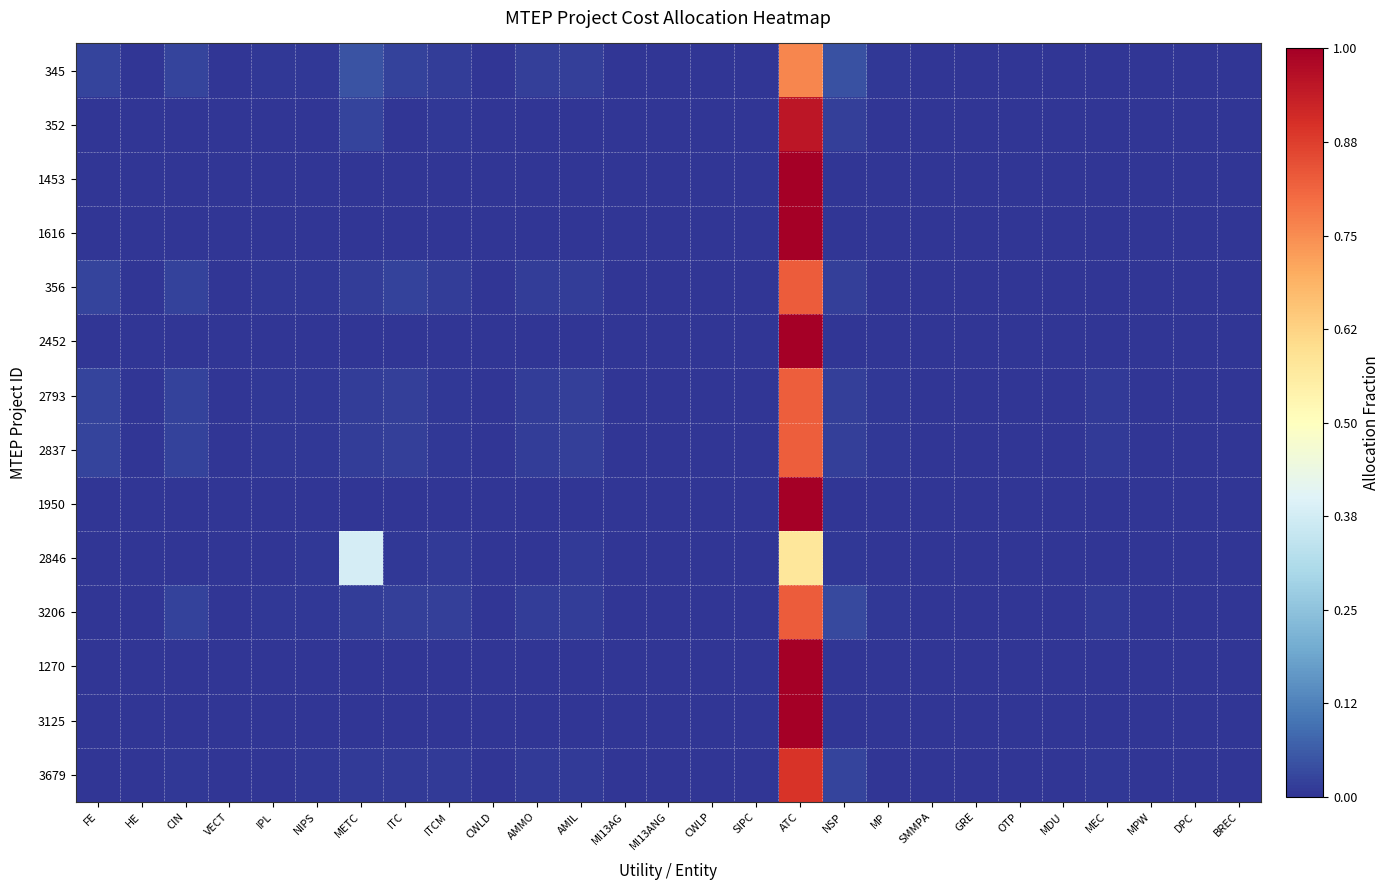

Reading left to right, list all the values displayed in this chart.

345: FE=0.0	HE=0.0	CIN=0.0	VECT=0.0	IPL=0.0	NIPS=0.0	METC=0.0	ITC=0.0	ITCM=0.0	CWLD=0.0	AMMO=0.0	AMIL=0.0	MI13AG=0.0	MI13ANG=0.0	CWLP=0.0	SIPC=0.0	ATC=0.8	NSP=0.0	MP=0.0	SMMPA=0.0	GRE=0.0	OTP=0.0	MDU=0.0	MEC=0.0	MPW=0.0	DPC=0.0	BREC=0.0
352: FE=0.0	HE=0.0	CIN=0.0	VECT=0.0	IPL=0.0	NIPS=0.0	METC=0.0	ITC=0.0	ITCM=0.0	CWLD=0.0	AMMO=0.0	AMIL=0.0	MI13AG=0.0	MI13ANG=0.0	CWLP=0.0	SIPC=0.0	ATC=1.0	NSP=0.0	MP=0.0	SMMPA=0.0	GRE=0.0	OTP=0.0	MDU=0.0	MEC=0.0	MPW=0.0	DPC=0.0	BREC=0.0
1453: FE=0.0	HE=0.0	CIN=0.0	VECT=0.0	IPL=0.0	NIPS=0.0	METC=0.0	ITC=0.0	ITCM=0.0	CWLD=0.0	AMMO=0.0	AMIL=0.0	MI13AG=0.0	MI13ANG=0.0	CWLP=0.0	SIPC=0.0	ATC=1.0	NSP=0.0	MP=0.0	SMMPA=0.0	GRE=0.0	OTP=0.0	MDU=0.0	MEC=0.0	MPW=0.0	DPC=0.0	BREC=0.0
1616: FE=0.0	HE=0.0	CIN=0.0	VECT=0.0	IPL=0.0	NIPS=0.0	METC=0.0	ITC=0.0	ITCM=0.0	CWLD=0.0	AMMO=0.0	AMIL=0.0	MI13AG=0.0	MI13ANG=0.0	CWLP=0.0	SIPC=0.0	ATC=1.0	NSP=0.0	MP=0.0	SMMPA=0.0	GRE=0.0	OTP=0.0	MDU=0.0	MEC=0.0	MPW=0.0	DPC=0.0	BREC=0.0
356: FE=0.0	HE=0.0	CIN=0.0	VECT=0.0	IPL=0.0	NIPS=0.0	METC=0.0	ITC=0.0	ITCM=0.0	CWLD=0.0	AMMO=0.0	AMIL=0.0	MI13AG=0.0	MI13ANG=0.0	CWLP=0.0	SIPC=0.0	ATC=0.8	NSP=0.0	MP=0.0	SMMPA=0.0	GRE=0.0	OTP=0.0	MDU=0.0	MEC=0.0	MPW=0.0	DPC=0.0	BREC=0.0
2452: FE=0.0	HE=0.0	CIN=0.0	VECT=0.0	IPL=0.0	NIPS=0.0	METC=0.0	ITC=0.0	ITCM=0.0	CWLD=0.0	AMMO=0.0	AMIL=0.0	MI13AG=0.0	MI13ANG=0.0	CWLP=0.0	SIPC=0.0	ATC=1.0	NSP=0.0	MP=0.0	SMMPA=0.0	GRE=0.0	OTP=0.0	MDU=0.0	MEC=0.0	MPW=0.0	DPC=0.0	BREC=0.0
2793: FE=0.0	HE=0.0	CIN=0.0	VECT=0.0	IPL=0.0	NIPS=0.0	METC=0.0	ITC=0.0	ITCM=0.0	CWLD=0.0	AMMO=0.0	AMIL=0.0	MI13AG=0.0	MI13ANG=0.0	CWLP=0.0	SIPC=0.0	ATC=0.8	NSP=0.0	MP=0.0	SMMPA=0.0	GRE=0.0	OTP=0.0	MDU=0.0	MEC=0.0	MPW=0.0	DPC=0.0	BREC=0.0
2837: FE=0.0	HE=0.0	CIN=0.0	VECT=0.0	IPL=0.0	NIPS=0.0	METC=0.0	ITC=0.0	ITCM=0.0	CWLD=0.0	AMMO=0.0	AMIL=0.0	MI13AG=0.0	MI13ANG=0.0	CWLP=0.0	SIPC=0.0	ATC=0.8	NSP=0.0	MP=0.0	SMMPA=0.0	GRE=0.0	OTP=0.0	MDU=0.0	MEC=0.0	MPW=0.0	DPC=0.0	BREC=0.0
1950: FE=0.0	HE=0.0	CIN=0.0	VECT=0.0	IPL=0.0	NIPS=0.0	METC=0.0	ITC=0.0	ITCM=0.0	CWLD=0.0	AMMO=0.0	AMIL=0.0	MI13AG=0.0	MI13ANG=0.0	CWLP=0.0	SIPC=0.0	ATC=1.0	NSP=0.0	MP=0.0	SMMPA=0.0	GRE=0.0	OTP=0.0	MDU=0.0	MEC=0.0	MPW=0.0	DPC=0.0	BREC=0.0
2846: FE=0.0	HE=0.0	CIN=0.0	VECT=0.0	IPL=0.0	NIPS=0.0	METC=0.4	ITC=0.0	ITCM=0.0	CWLD=0.0	AMMO=0.0	AMIL=0.0	MI13AG=0.0	MI13ANG=0.0	CWLP=0.0	SIPC=0.0	ATC=0.6	NSP=0.0	MP=0.0	SMMPA=0.0	GRE=0.0	OTP=0.0	MDU=0.0	MEC=0.0	MPW=0.0	DPC=0.0	BREC=0.0
3206: FE=0.0	HE=0.0	CIN=0.0	VECT=0.0	IPL=0.0	NIPS=0.0	METC=0.0	ITC=0.0	ITCM=0.0	CWLD=0.0	AMMO=0.0	AMIL=0.0	MI13AG=0.0	MI13ANG=0.0	CWLP=0.0	SIPC=0.0	ATC=0.8	NSP=0.0	MP=0.0	SMMPA=0.0	GRE=0.0	OTP=0.0	MDU=0.0	MEC=0.0	MPW=0.0	DPC=0.0	BREC=0.0
1270: FE=0.0	HE=0.0	CIN=0.0	VECT=0.0	IPL=0.0	NIPS=0.0	METC=0.0	ITC=0.0	ITCM=0.0	CWLD=0.0	AMMO=0.0	AMIL=0.0	MI13AG=0.0	MI13ANG=0.0	CWLP=0.0	SIPC=0.0	ATC=1.0	NSP=0.0	MP=0.0	SMMPA=0.0	GRE=0.0	OTP=0.0	MDU=0.0	MEC=0.0	MPW=0.0	DPC=0.0	BREC=0.0
3125: FE=0.0	HE=0.0	CIN=0.0	VECT=0.0	IPL=0.0	NIPS=0.0	METC=0.0	ITC=0.0	ITCM=0.0	CWLD=0.0	AMMO=0.0	AMIL=0.0	MI13AG=0.0	MI13ANG=0.0	CWLP=0.0	SIPC=0.0	ATC=1.0	NSP=0.0	MP=0.0	SMMPA=0.0	GRE=0.0	OTP=0.0	MDU=0.0	MEC=0.0	MPW=0.0	DPC=0.0	BREC=0.0
3679: FE=0.0	HE=0.0	CIN=0.0	VECT=0.0	IPL=0.0	NIPS=0.0	METC=0.0	ITC=0.0	ITCM=0.0	CWLD=0.0	AMMO=0.0	AMIL=0.0	MI13AG=0.0	MI13ANG=0.0	CWLP=0.0	SIPC=0.0	ATC=0.9	NSP=0.0	MP=0.0	SMMPA=0.0	GRE=0.0	OTP=0.0	MDU=0.0	MEC=0.0	MPW=0.0	DPC=0.0	BREC=0.0